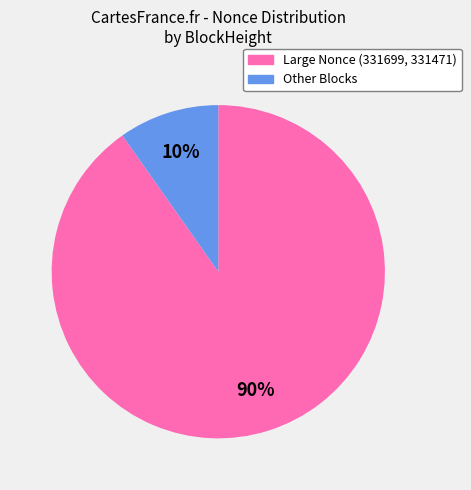

Does Large Nonce (331699, 331471) represent more than half of the total?

Yes